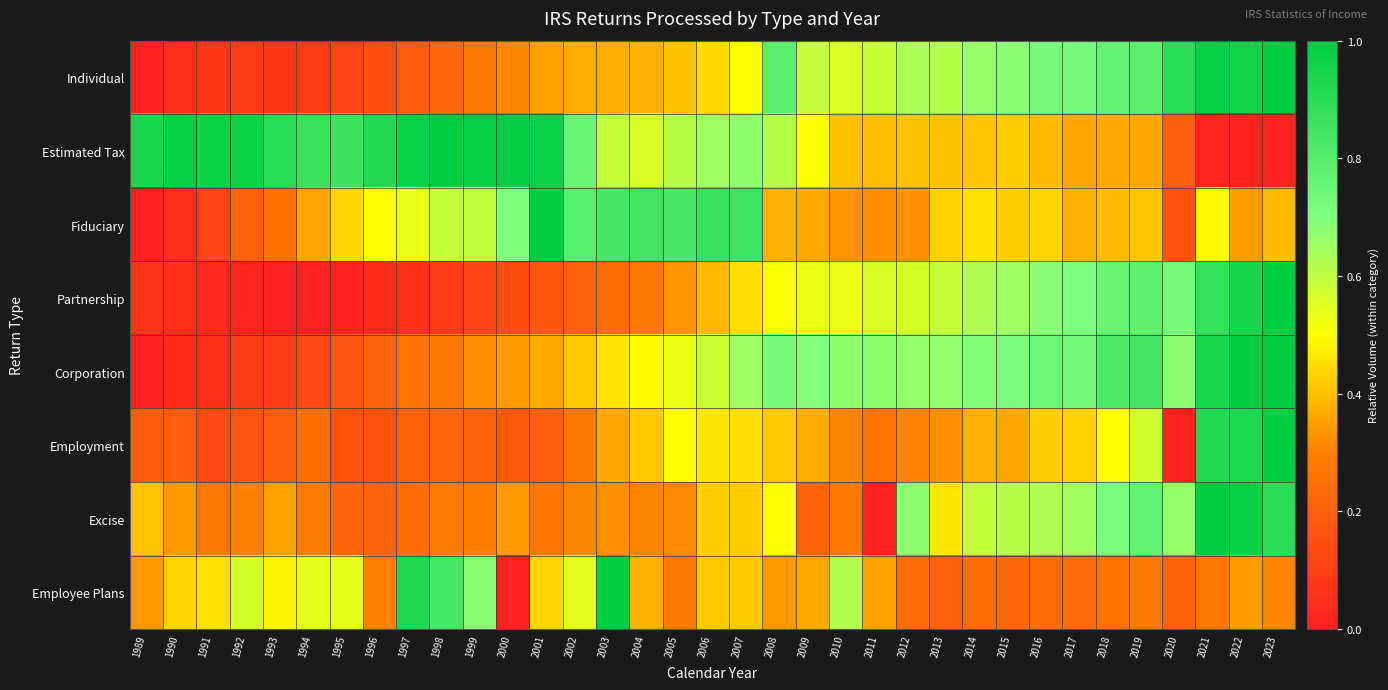

Rank the series by their maximum value, from highest to lowest.

Individual, Estimated Tax, Fiduciary, Partnership, Corporation, Employment, Excise, Employee Plans